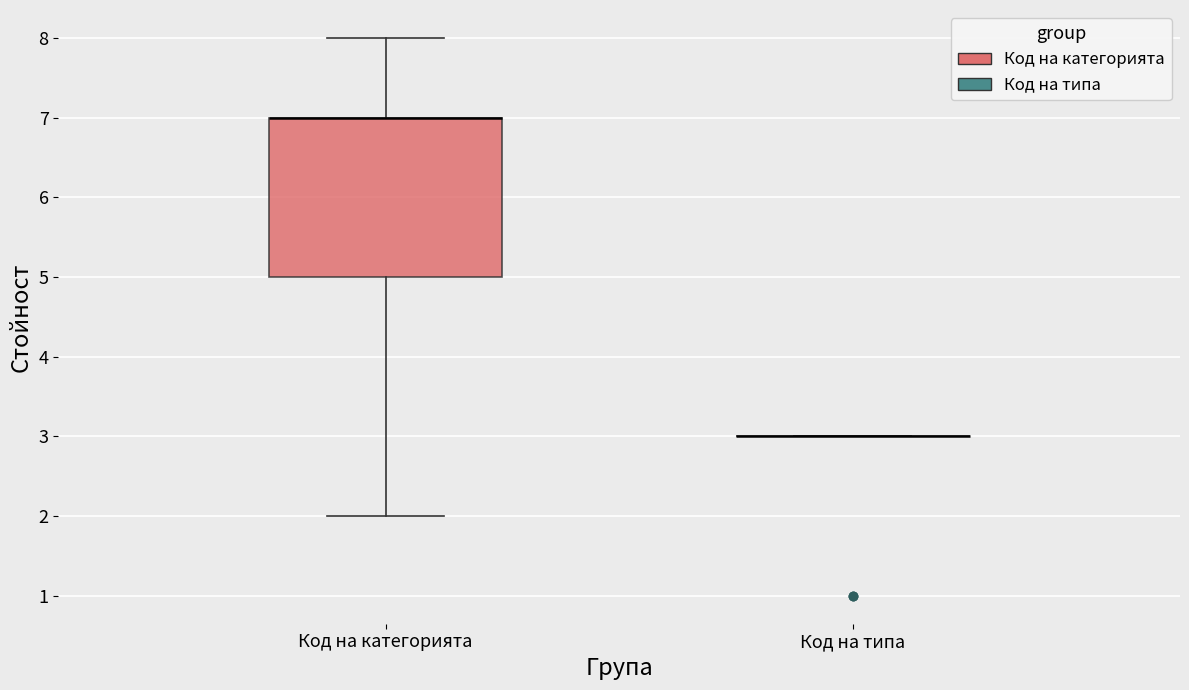

Which box is the tallest, from its lower edge to its upper edge?

Код на категорията